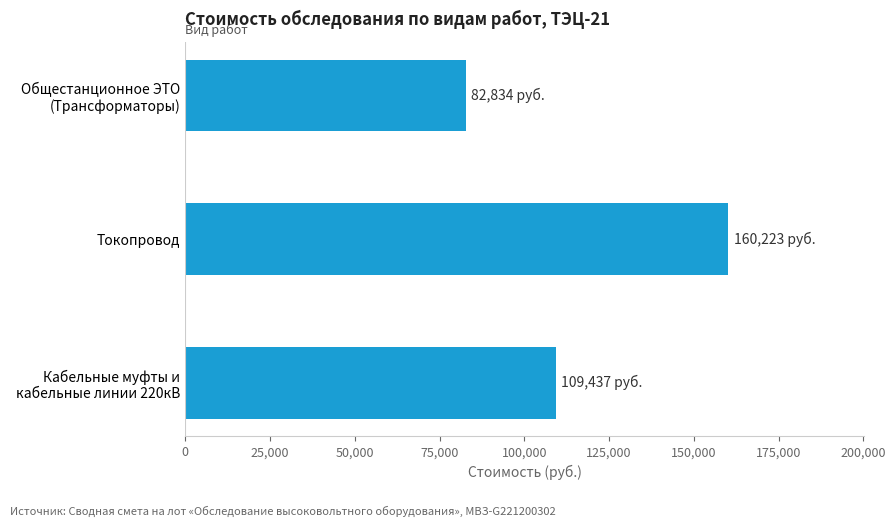

Read the value at Токопровод.

160222.9